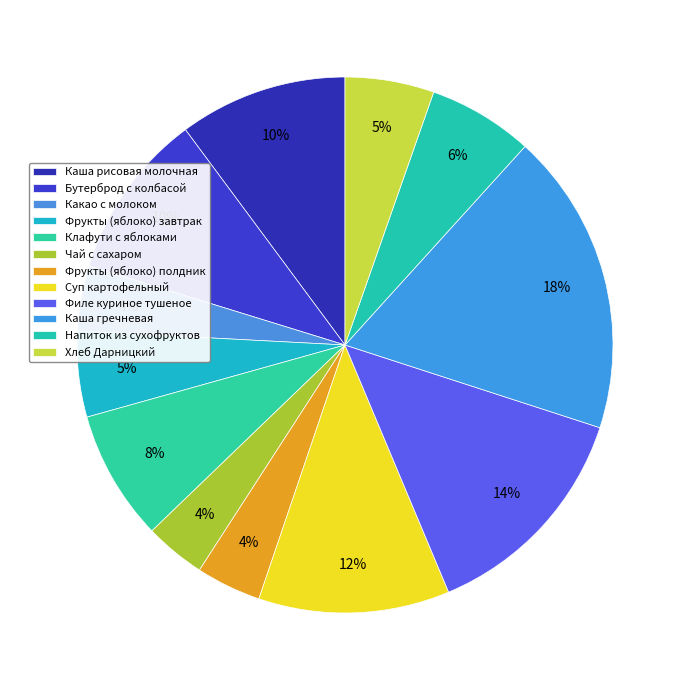

To the nearest percent, what is the combined percentage of Суп картофельный and Каша рисовая молочная?

22%